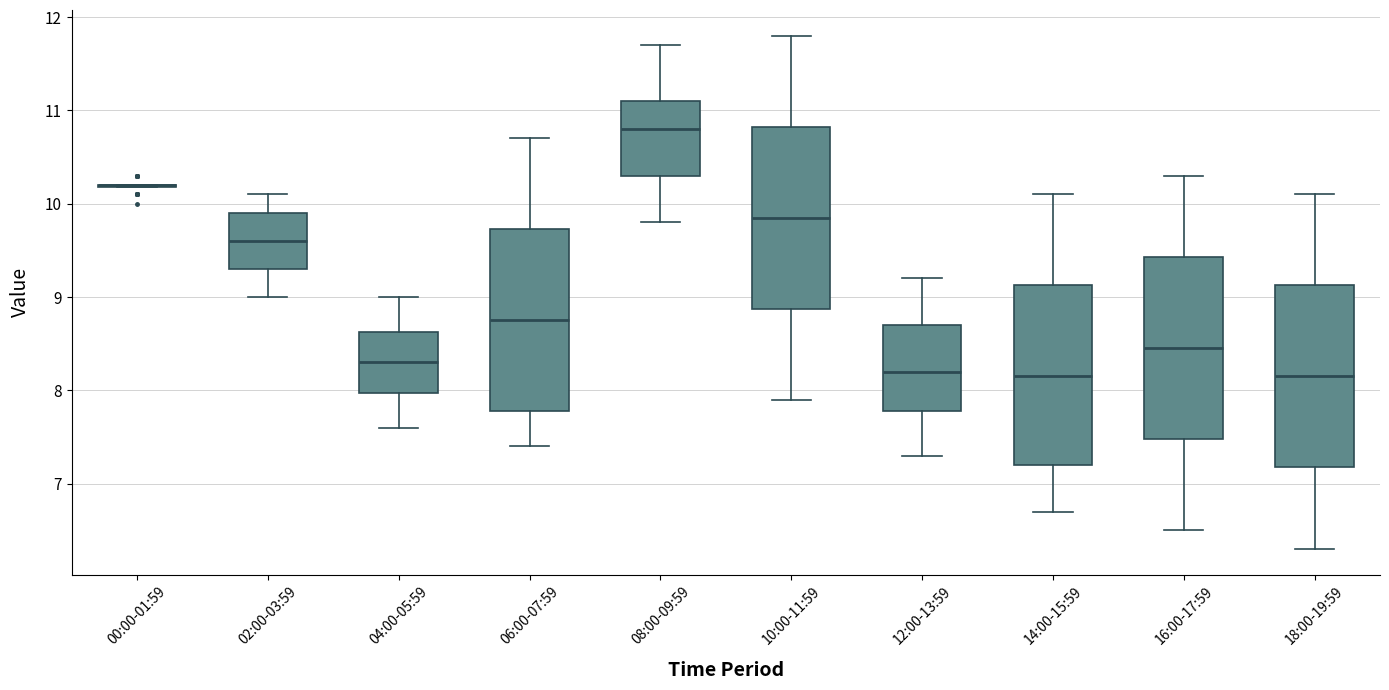

Reading left to right, transcribe this box plot: for each box, give where its median line is, the range the box spans, and where its two whiskers end, as read against the y-axis. The values are not printed on the chart, so give them approximately, as read against the axis.

00:00-01:59: box collapsed to a line at 10.2, whiskers 10.2 to 10.2
02:00-03:59: median 9.6, box 9.3 to 9.9, whiskers 9.0 to 10.1
04:00-05:59: median 8.3, box 8.0 to 8.6, whiskers 7.6 to 9.0
06:00-07:59: median 8.8, box 7.8 to 9.7, whiskers 7.4 to 10.7
08:00-09:59: median 10.8, box 10.3 to 11.1, whiskers 9.8 to 11.7
10:00-11:59: median 9.9, box 8.9 to 10.8, whiskers 7.9 to 11.8
12:00-13:59: median 8.2, box 7.8 to 8.7, whiskers 7.3 to 9.2
14:00-15:59: median 8.2, box 7.2 to 9.1, whiskers 6.7 to 10.1
16:00-17:59: median 8.5, box 7.5 to 9.4, whiskers 6.5 to 10.3
18:00-19:59: median 8.2, box 7.2 to 9.1, whiskers 6.3 to 10.1